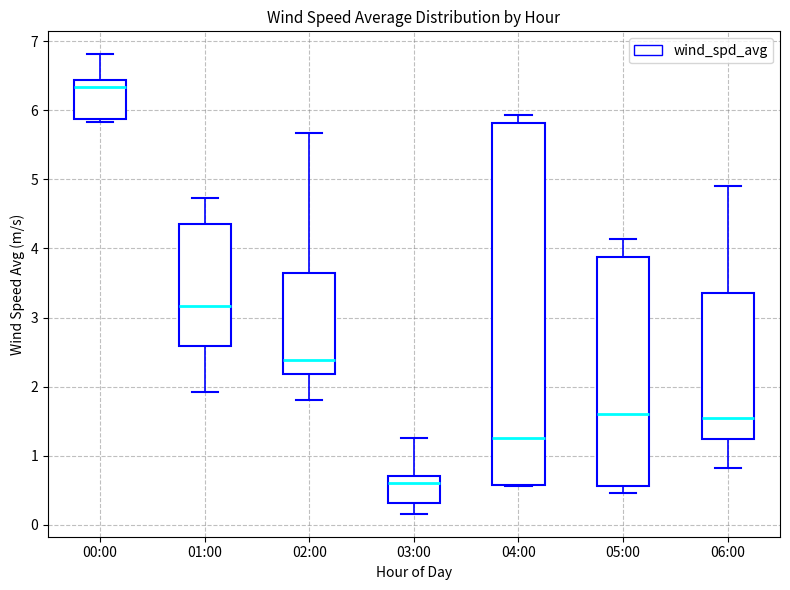

Reading left to right, transcribe this box plot: for each box, give where its median line is, the range the box spans, and where its two whiskers end, as read against the y-axis. The values are not printed on the chart, so give them approximately, as read against the axis.

00:00: median 6.3, box 5.9 to 6.4, whiskers 5.8 to 6.8
01:00: median 3.2, box 2.6 to 4.4, whiskers 1.9 to 4.7
02:00: median 2.4, box 2.2 to 3.6, whiskers 1.8 to 5.7
03:00: median 0.6, box 0.3 to 0.7, whiskers 0.2 to 1.3
04:00: median 1.3, box 0.6 to 5.8, whiskers 0.6 to 5.9
05:00: median 1.6, box 0.6 to 3.9, whiskers 0.5 to 4.1
06:00: median 1.5, box 1.2 to 3.4, whiskers 0.8 to 4.9